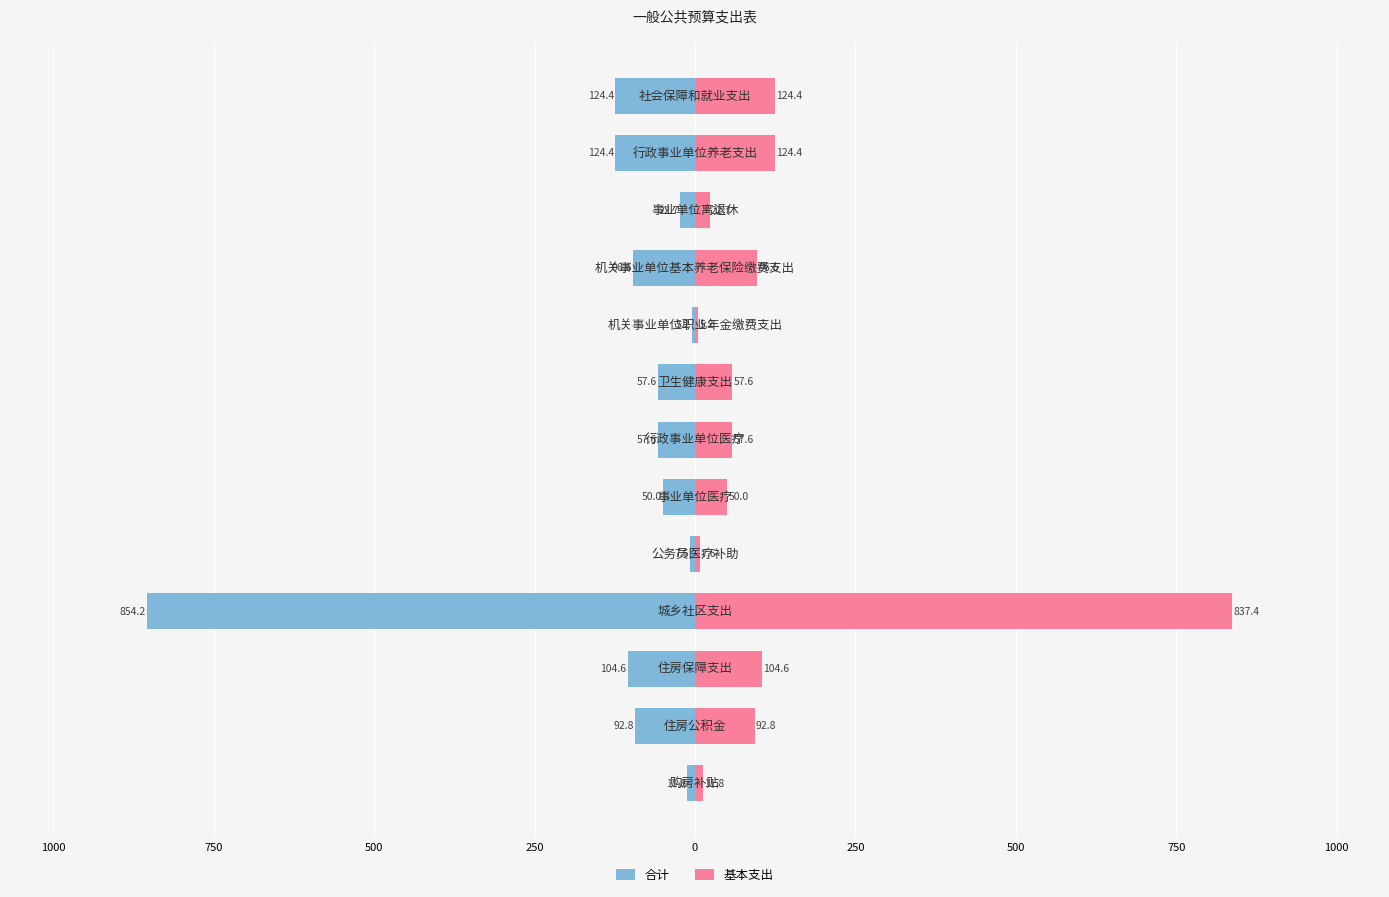

What is the difference between the maximum and minimum values in the 合计 series?

849.0